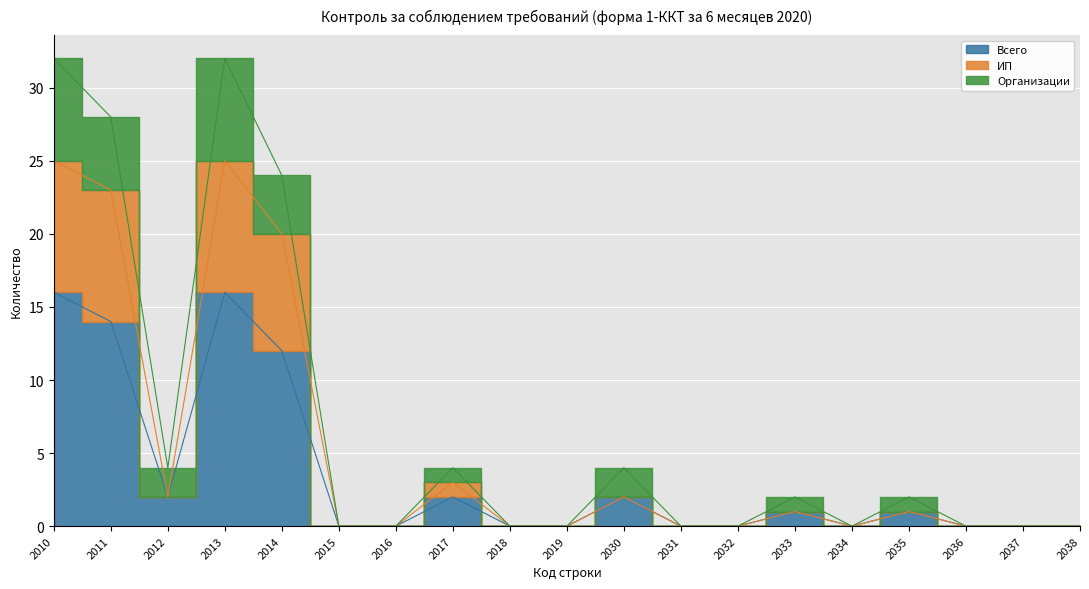

True or false: ИП and Всего cross at least once.

False